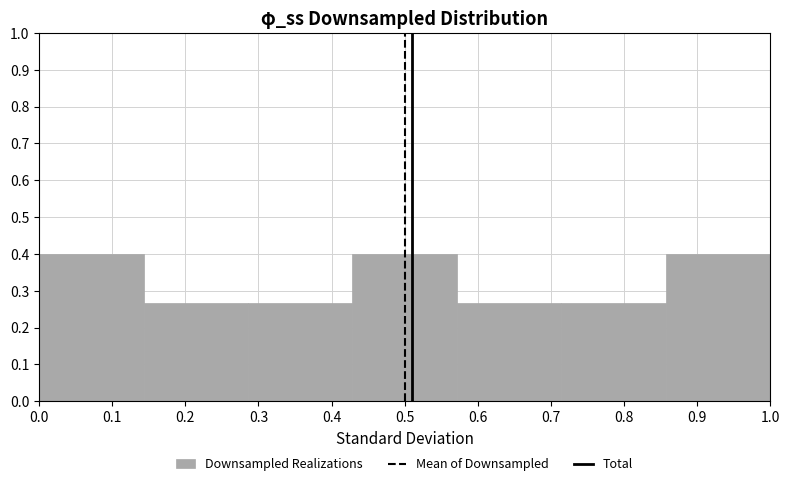

Reading left to right, transcribe this chart: for each bar, give the range it covers on the x-axis and its height. Neither the bar edges nor the heights are printed on the chart, so give them approximately, as read against the axes.

0.00 to 0.14: 0.40
0.14 to 0.29: 0.27
0.29 to 0.43: 0.27
0.43 to 0.57: 0.40
0.57 to 0.71: 0.27
0.71 to 0.86: 0.27
0.86 to 1.00: 0.40